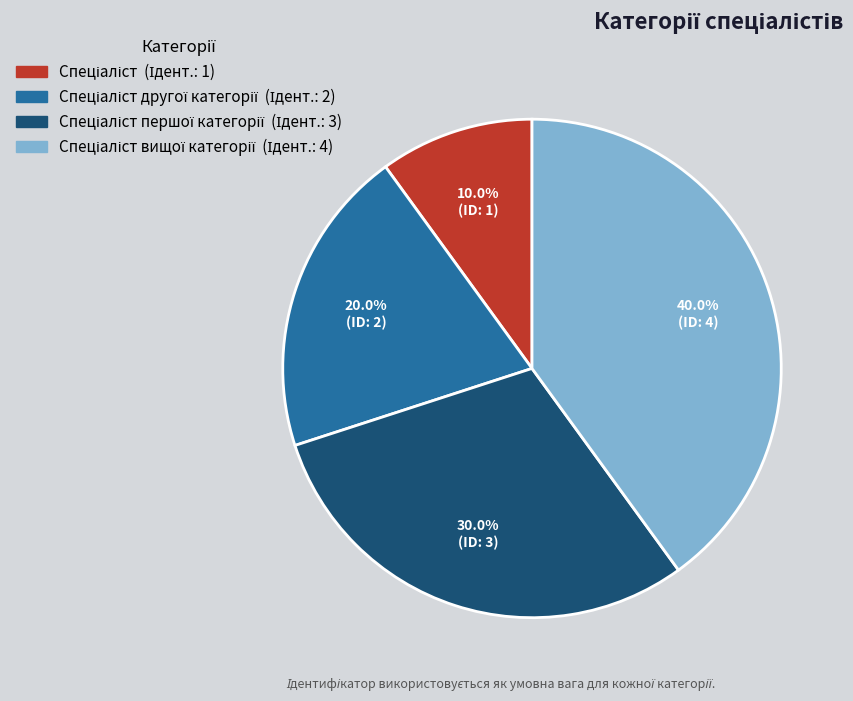

Is there a majority slice in this chart?

No